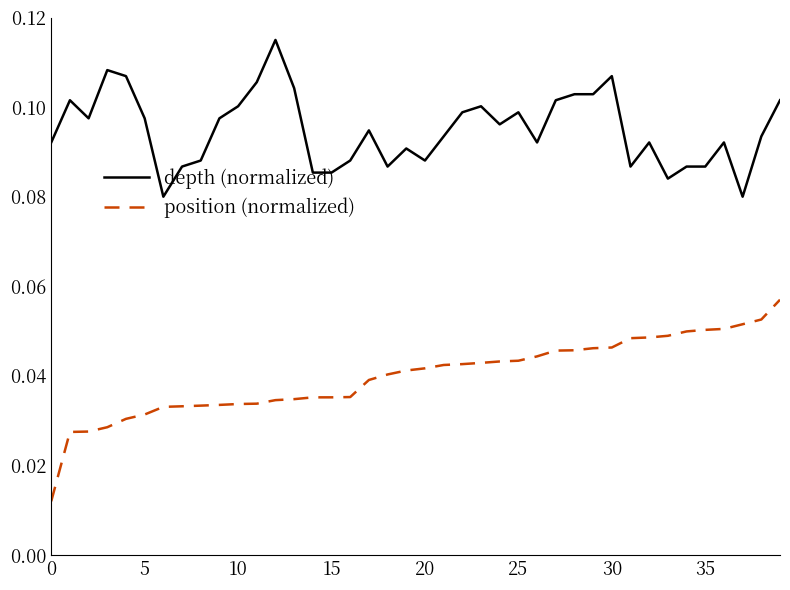

Which series has the largest total across all categories?

depth (normalized)